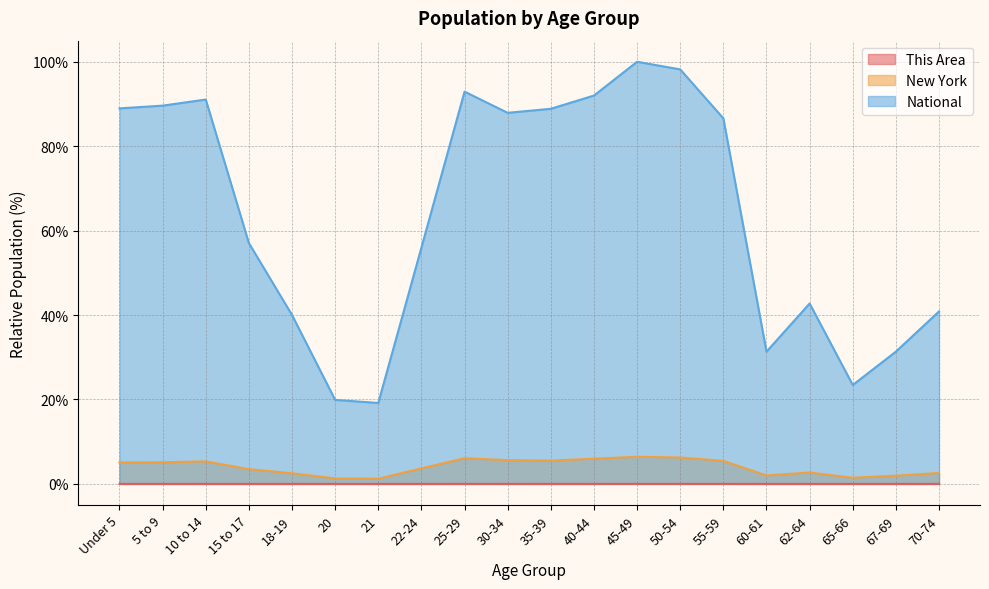

At which category is the sum across all series the highest?

45-49